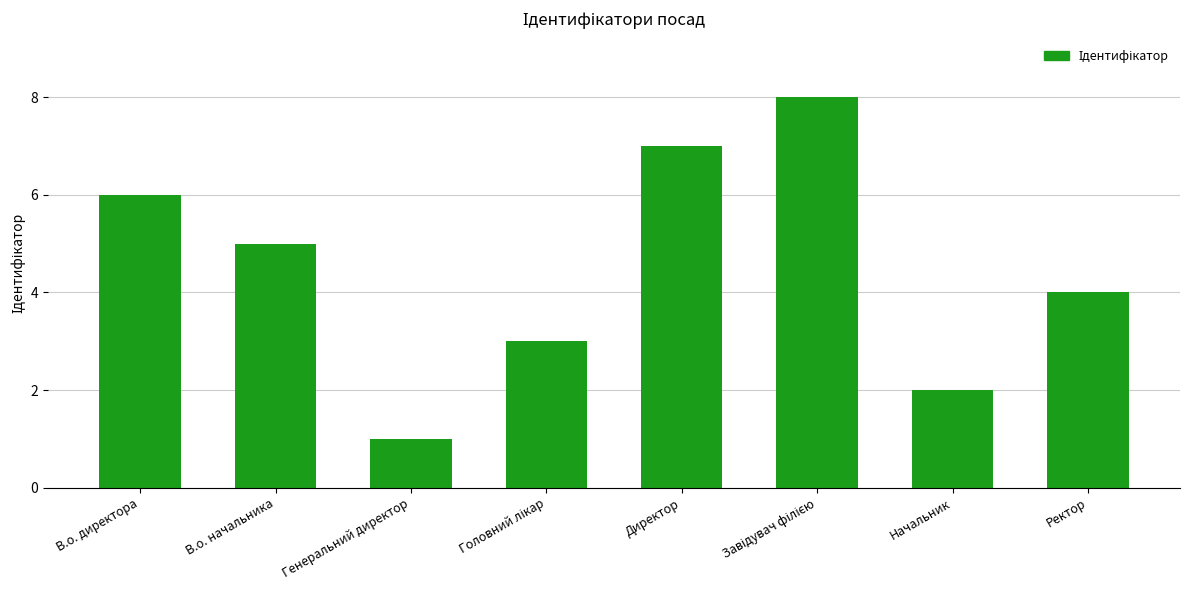

What is the label of the 7th bar from the left?

Начальник